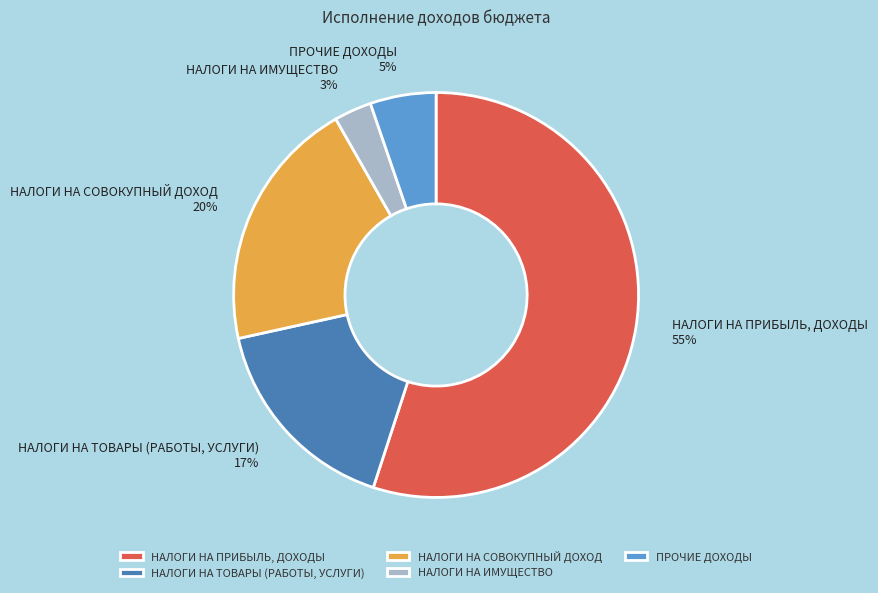

To the nearest percent, what is the difference between the largest and smallest slice percentages?

52%